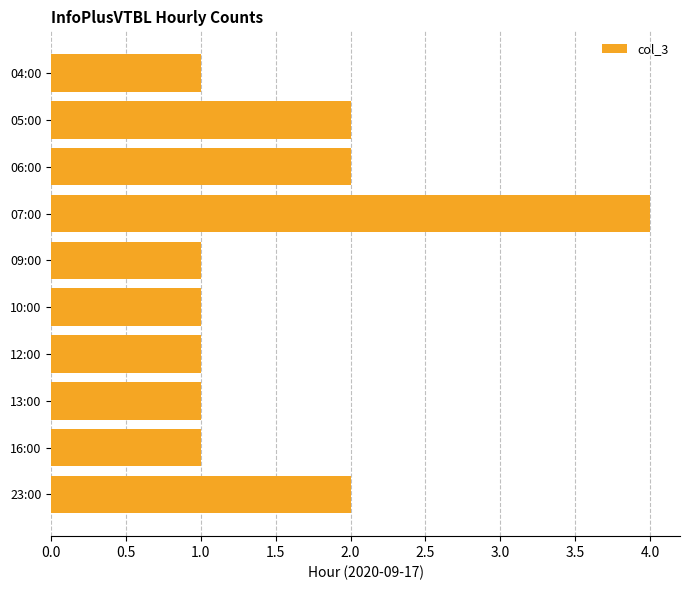

Does the chart contain stacked bars?

No